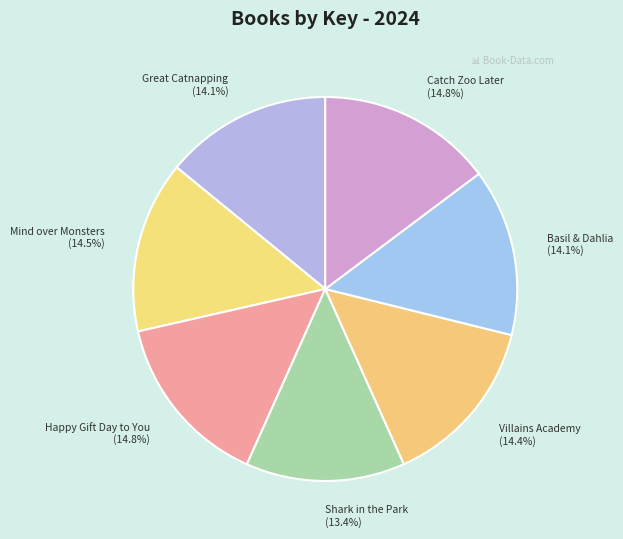

Is Great Catnapping the majority of the pie?

No